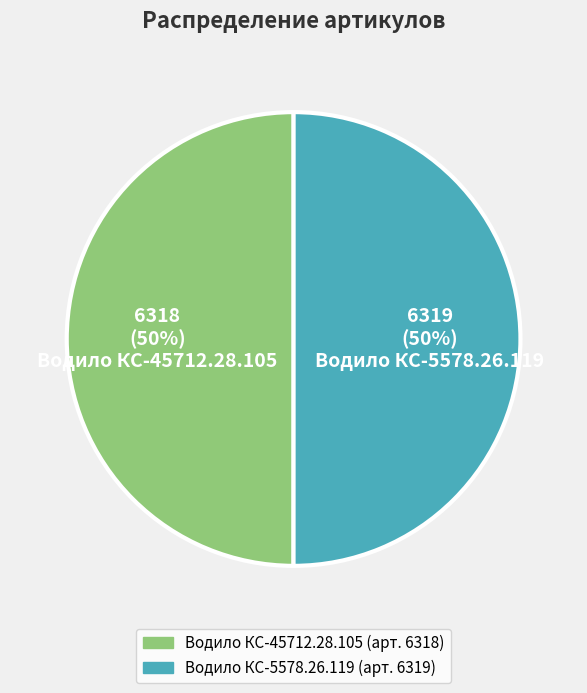

How many slices are in this pie chart?

2